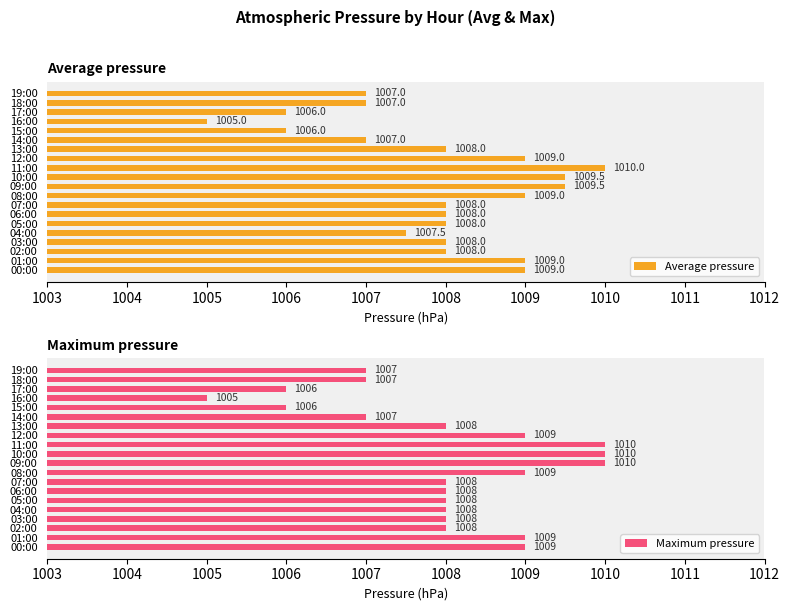

What are all the series names shown in the legend?

Average pressure, Maximum pressure